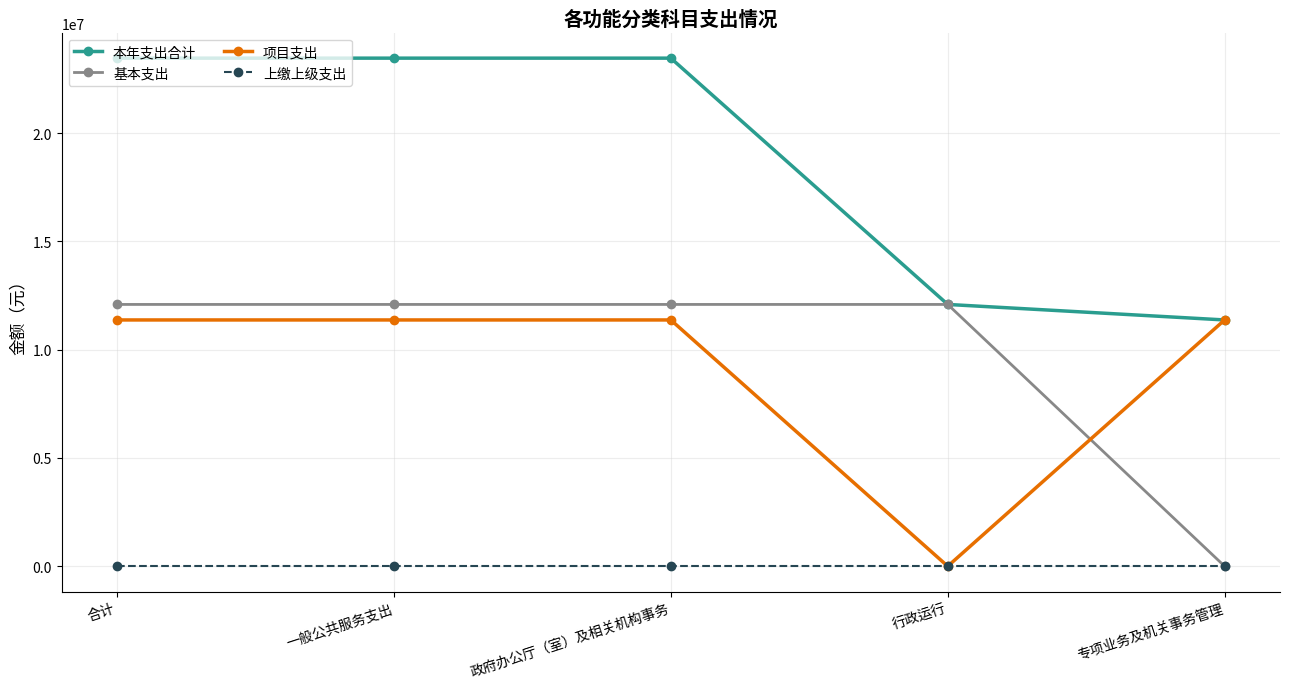

What position from the right is 政府办公厅（室）及相关机构事务?

3